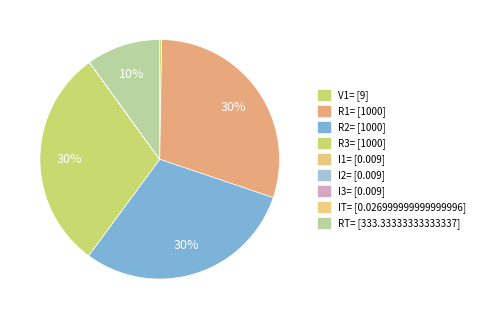

True or false: R3= accounts for 30% of the total.

True